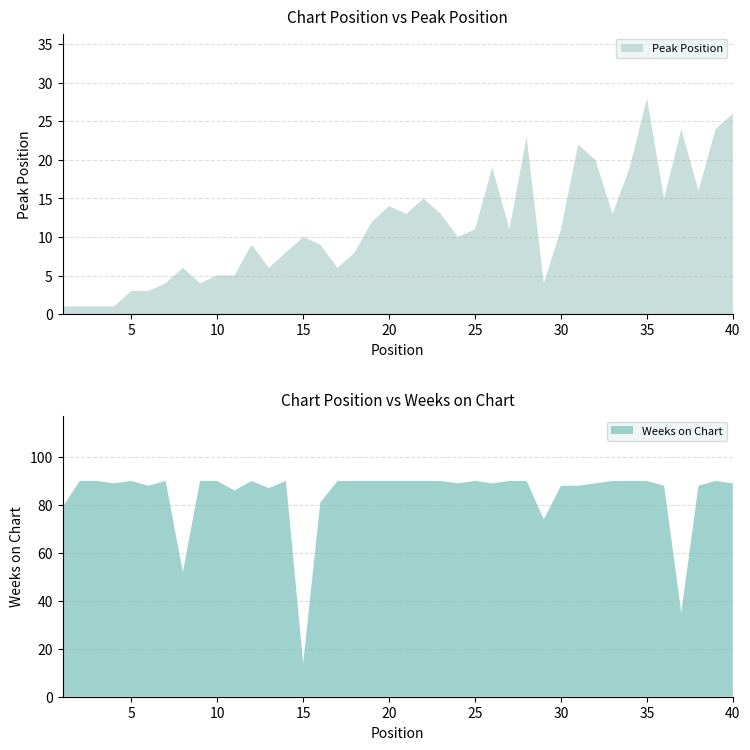

Reading left to right, extract all data points from this chart.

Peak Position: 1	1	1	1	3	3	4	6	4	5	5	9	6	8	10	9	6	8	12	14	13	15	13	10	11	19	11	23	4	11	22	20	13	19	28	15	24	16	24	26
Weeks on Chart: 79	90	90	89	90	88	90	52	90	90	86	90	87	90	14	81	90	90	90	90	90	90	90	89	90	89	90	90	74	88	88	89	90	90	90	88	35	88	90	89